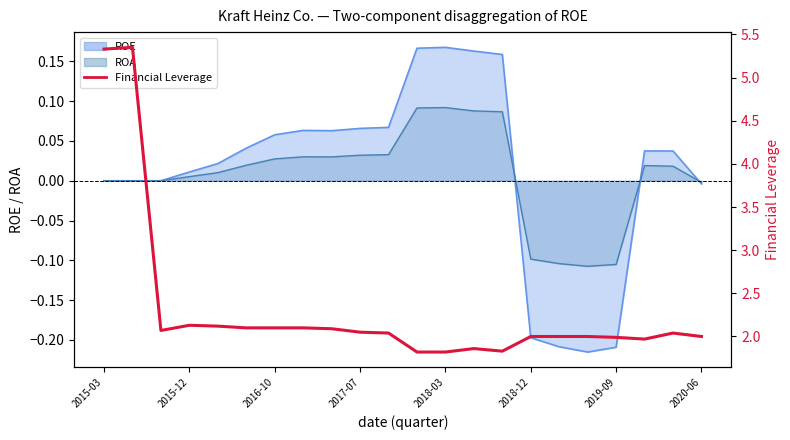

How many data points are less than 2?

6